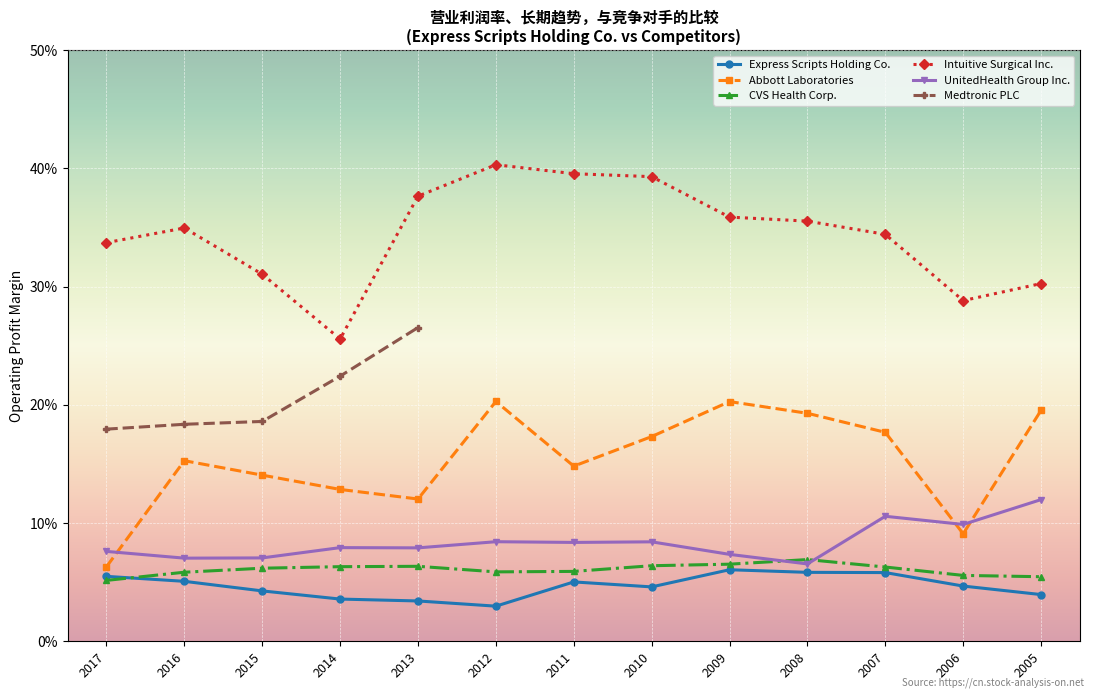

How many interior local peaks does the Express Scripts Holding Co. series have?

2